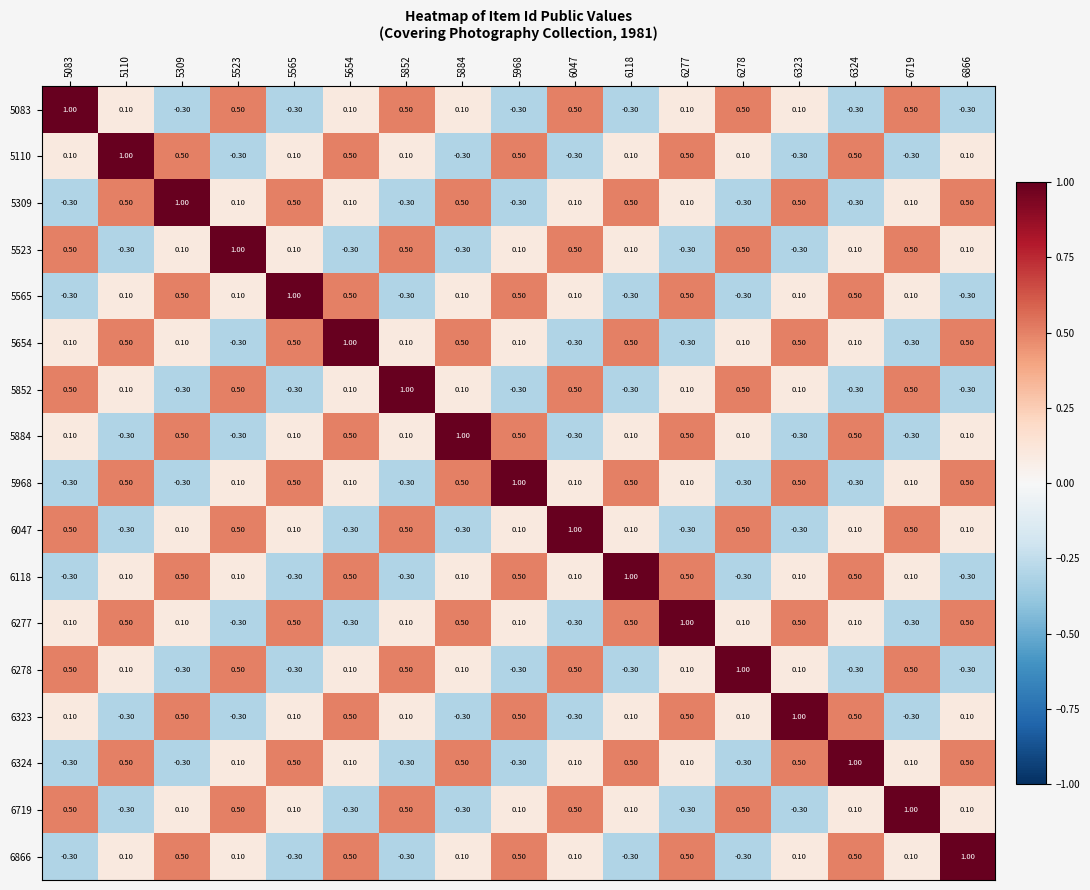

Count the number of data series in this chart.

17